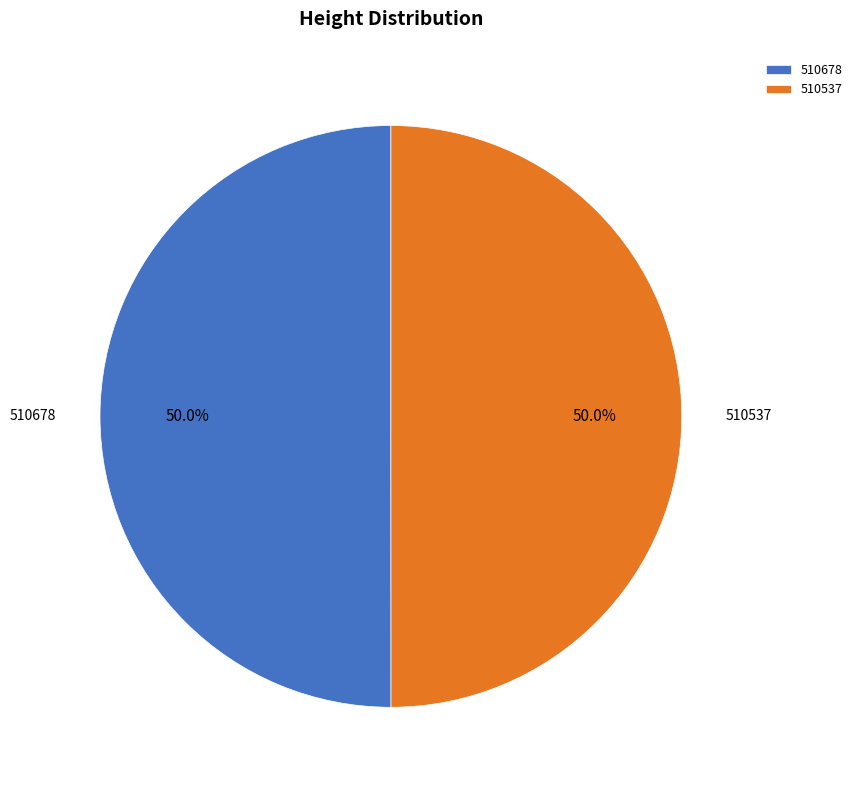

Combined, what portion of the pie is 510678 and 510537?

100.0%